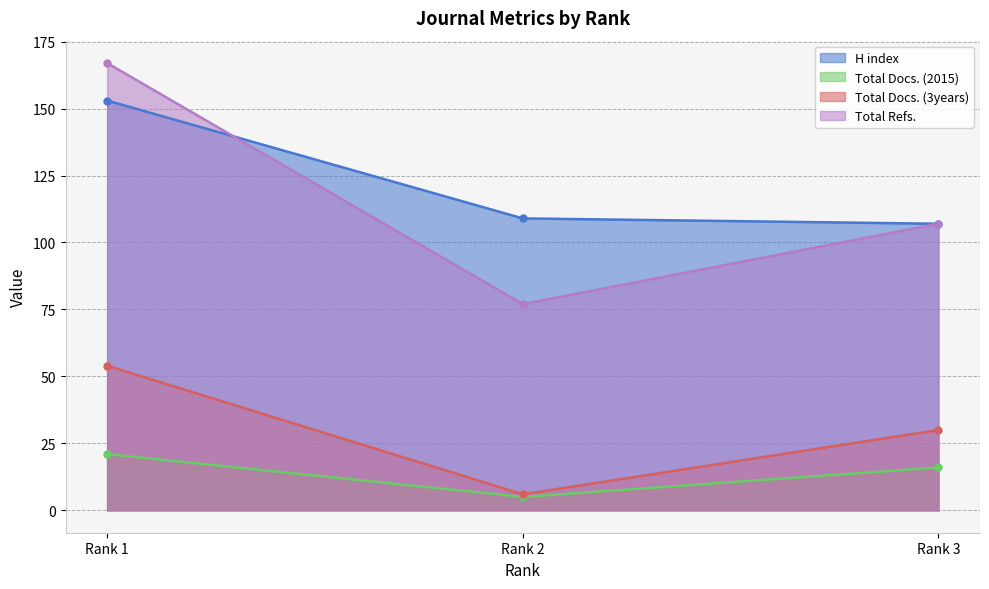

Which series has the largest range (max minus min)?

Total Refs.